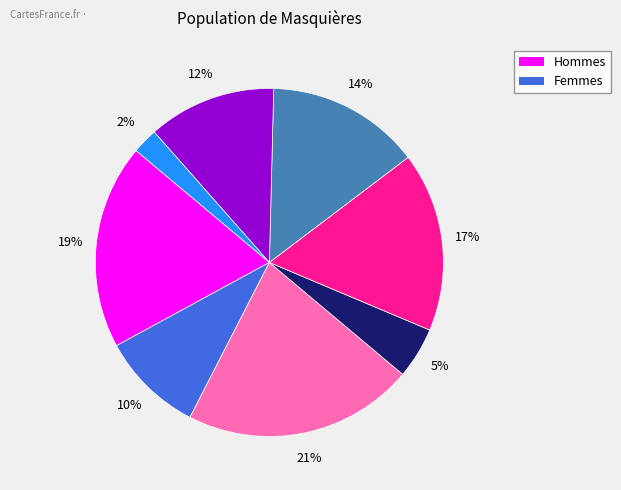

Does any single category account for the majority?

No